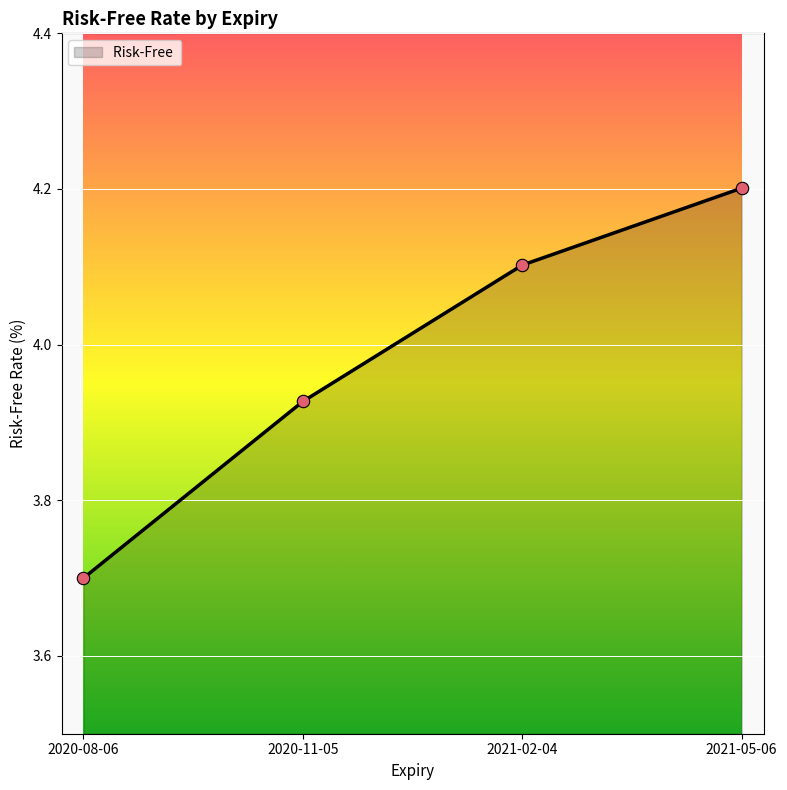

What is the ratio of the value at 2021-02-04 to the value at 2020-11-05?

1.0